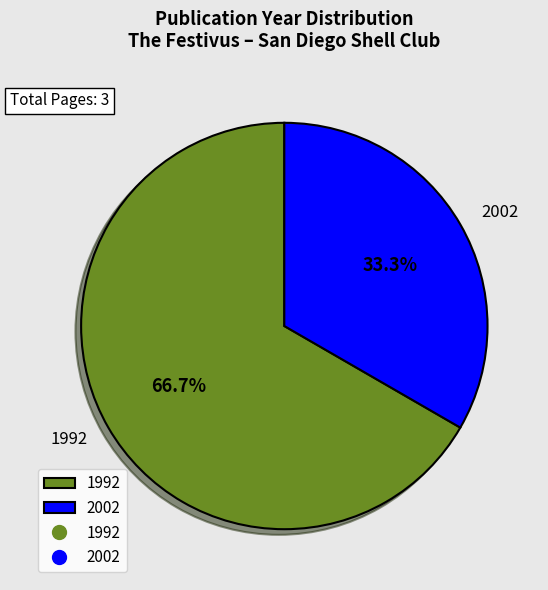

What is the smallest slice in the pie chart?

2002